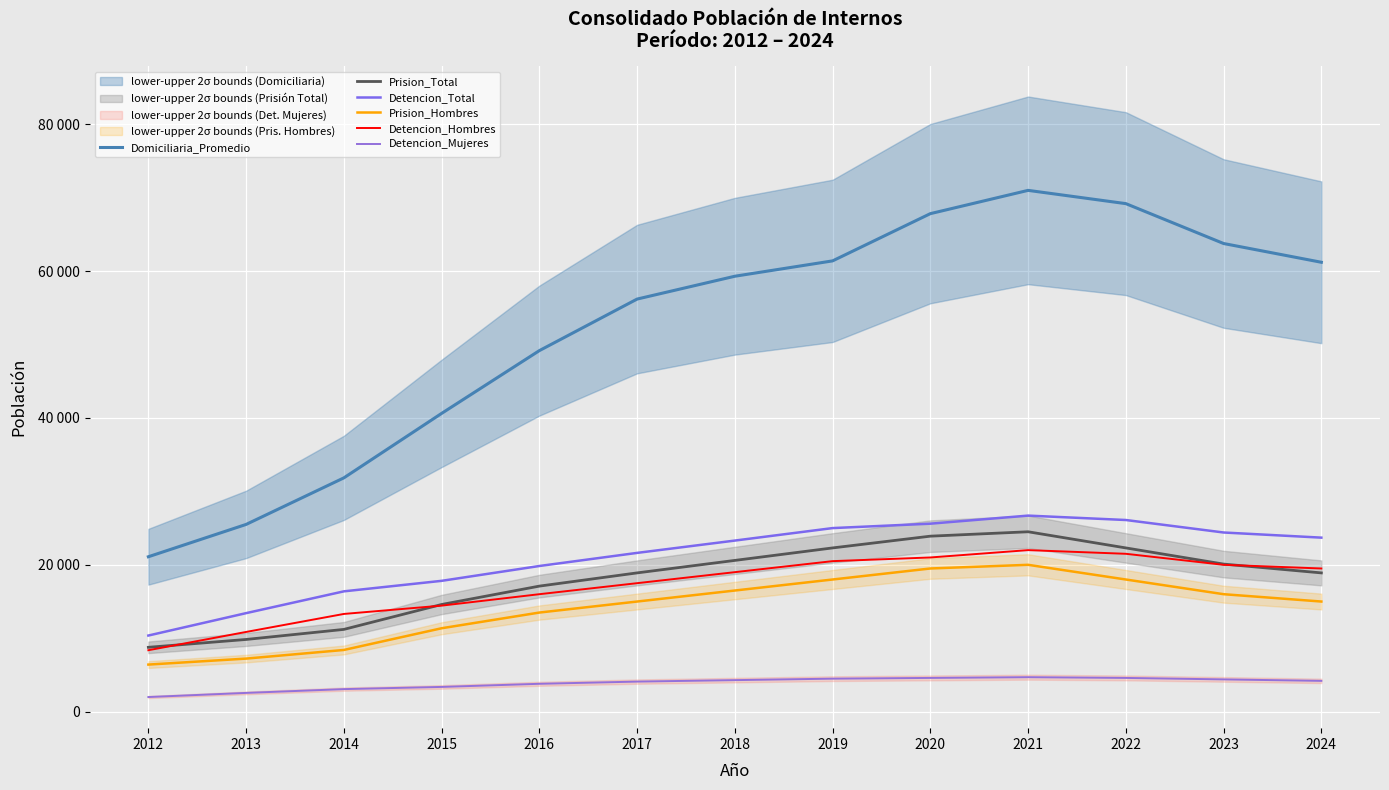

Reading right to left, list all the values displayed in this chart.

Domiciliaria_Promedio: 2024=61191.0	2023=63744.2	2022=69173.8	2021=70980.5	2020=67811.0	2019=61380.5	2018=59289.2	2017=56180.8	2016=49161.2	2015=40614.5	2014=31836.8	2013=25499.1	2012=21098.2
Prision_Total: 2024=18900.0	2023=20100.0	2022=22300.0	2021=24500.0	2020=23900.0	2019=22300.0	2018=20600.0	2017=18900.0	2016=17100.0	2015=14599.0	2014=11207.0	2013=9837.0	2012=8768.0
Detencion_Total: 2024=23700.0	2023=24400.0	2022=26100.0	2021=26700.0	2020=25600.0	2019=25000.0	2018=23300.0	2017=21623.0	2016=19839.0	2015=17818.0	2014=16387.0	2013=13421.0	2012=10371.0
Prision_Hombres: 2024=15000.0	2023=16000.0	2022=18000.0	2021=20000.0	2020=19500.0	2019=18000.0	2018=16500.0	2017=15000.0	2016=13500.0	2015=11363.0	2014=8407.0	2013=7231.0	2012=6417.0
Detencion_Hombres: 2024=19500.0	2023=20000.0	2022=21500.0	2021=22000.0	2020=21000.0	2019=20500.0	2018=19000.0	2017=17500.0	2016=16000.0	2015=14443.0	2014=13311.0	2013=10860.0	2012=8372.0
Detencion_Mujeres: 2024=4200.0	2023=4400.0	2022=4600.0	2021=4700.0	2020=4600.0	2019=4500.0	2018=4300.0	2017=4100.0	2016=3800.0	2015=3375.0	2014=3076.0	2013=2561.0	2012=1999.0